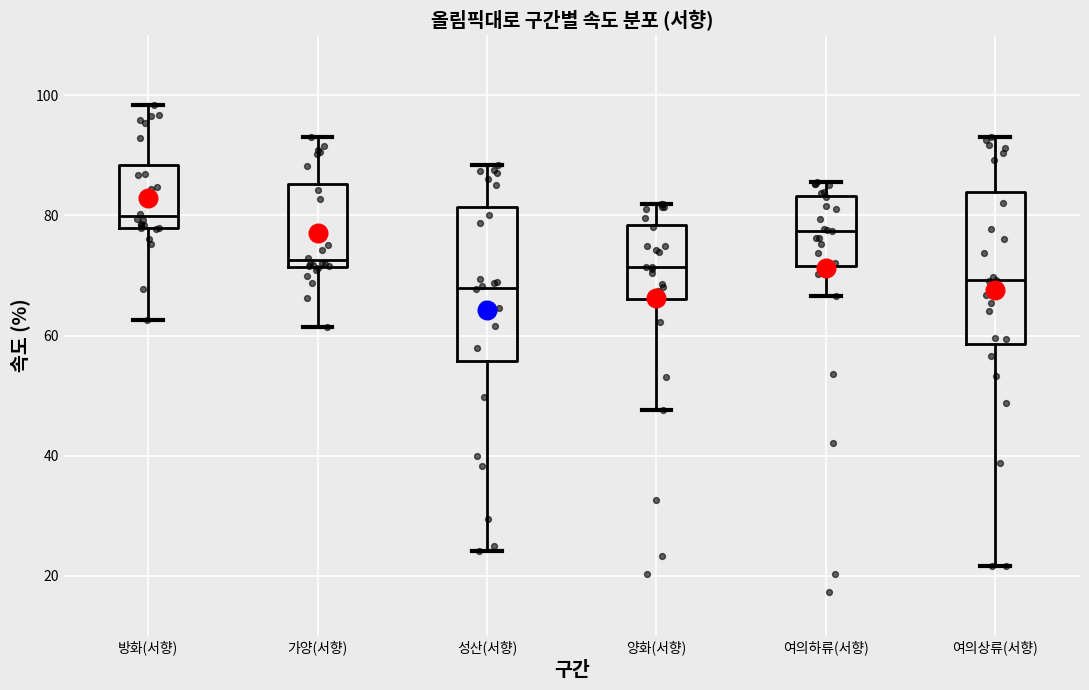

Reading left to right, transcribe this box plot: for each box, give where its median line is, the range the box spans, and where its two whiskers end, as read against the y-axis. The values are not printed on the chart, so give them approximately, as read against the axis.

방화(서향): median 80, box 78 to 88, whiskers 62 to 98
가양(서향): median 72 (just above the box's lower edge), box 72 to 86, whiskers 62 to 94
성산(서향): median 68, box 56 to 82, whiskers 24 to 88
양화(서향): median 72, box 66 to 78, whiskers 48 to 82
여의하류(서향): median 78, box 72 to 84, whiskers 66 to 86
여의상류(서향): median 70, box 58 to 84, whiskers 22 to 94